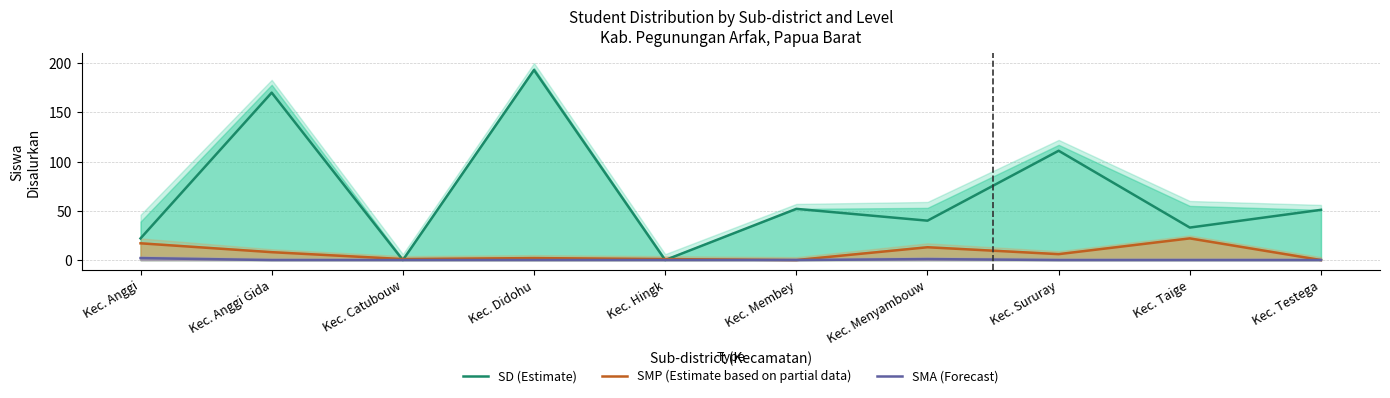

Reading right to left, list all the values displayed in this chart.

SD (Estimate): Kec. Testega=51	Kec. Taige=33	Kec. Sururay=111	Kec. Menyambouw=40	Kec. Membey=52	Kec. Hingk=0	Kec. Didohu=193	Kec. Catubouw=0	Kec. Anggi Gida=170	Kec. Anggi=22
SMP (Estimate based on partial data): Kec. Testega=0	Kec. Taige=22	Kec. Sururay=6	Kec. Menyambouw=13	Kec. Membey=0	Kec. Hingk=1	Kec. Didohu=2	Kec. Catubouw=1	Kec. Anggi Gida=8	Kec. Anggi=17
SMA (Forecast): Kec. Testega=0	Kec. Taige=0	Kec. Sururay=0	Kec. Menyambouw=1	Kec. Membey=0	Kec. Hingk=0	Kec. Didohu=0	Kec. Catubouw=0	Kec. Anggi Gida=0	Kec. Anggi=2